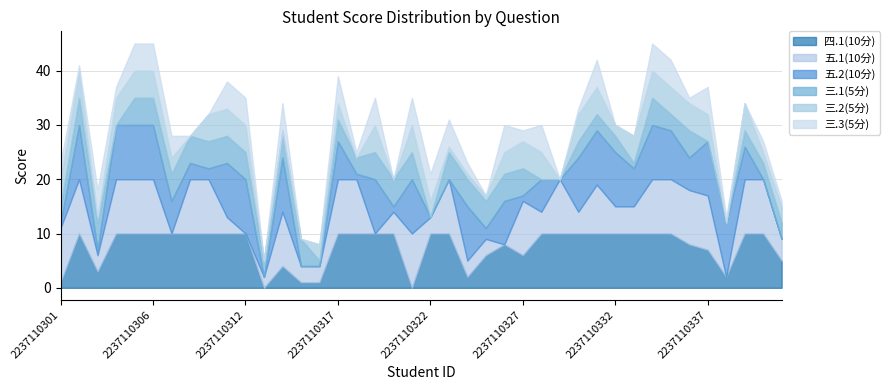

How many data points in 四.1(10分) are less than 10?

15